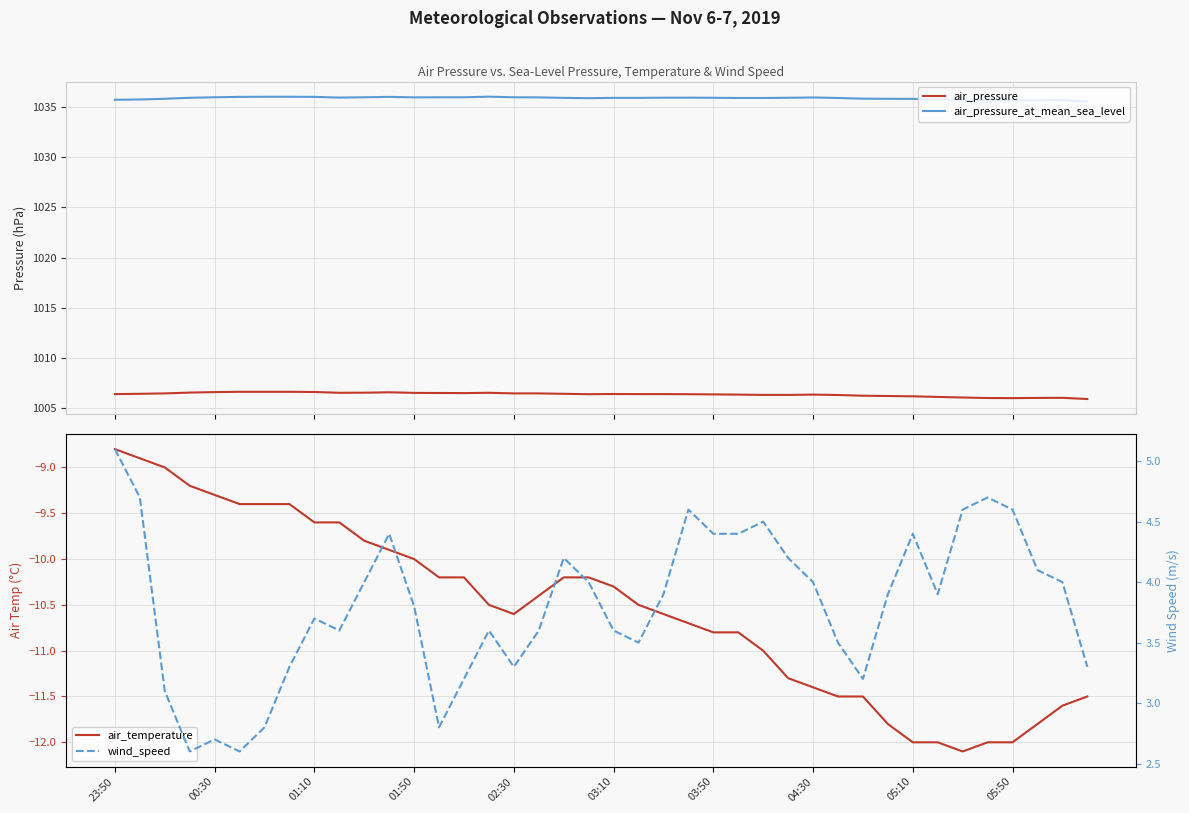

True or false: air_pressure_at_mean_sea_level and air_pressure cross at least once.

False